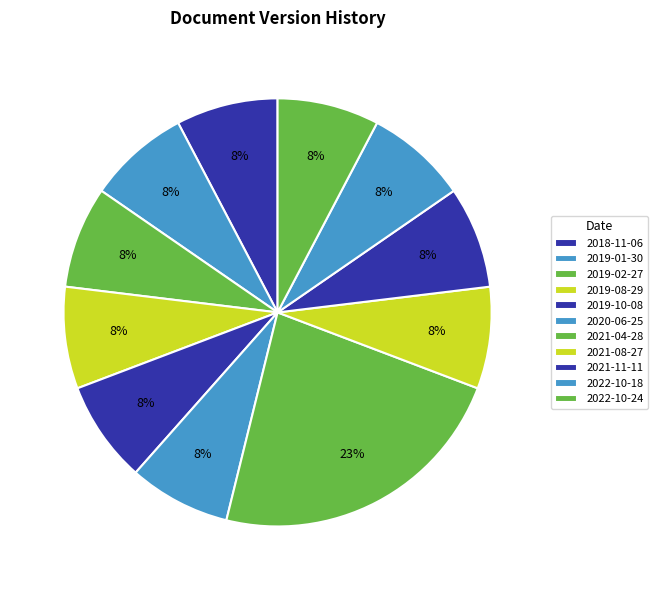

True or false: 2019-02-27 accounts for 1% of the total.

False